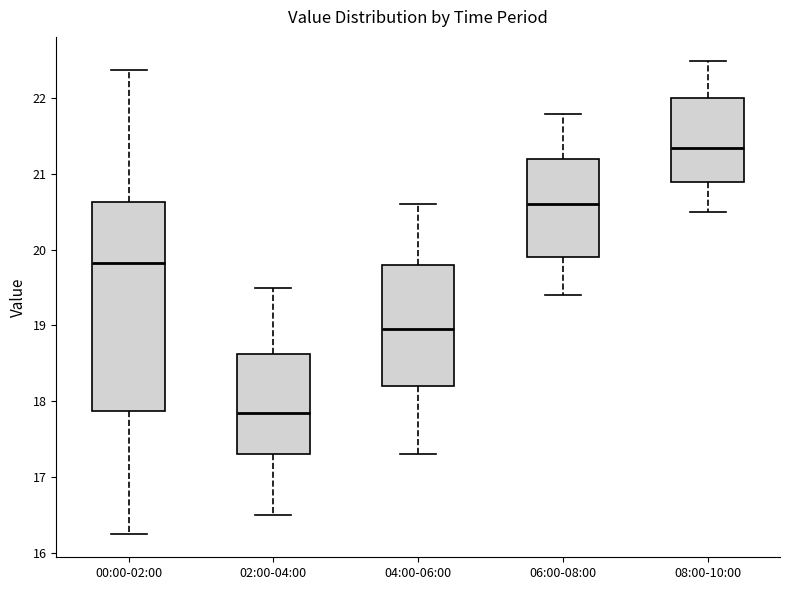

Where does the median line of the box for 06:00-08:00 sit on the y-axis? The values are not printed on the chart, so give them approximately, as read against the axis.

20.6